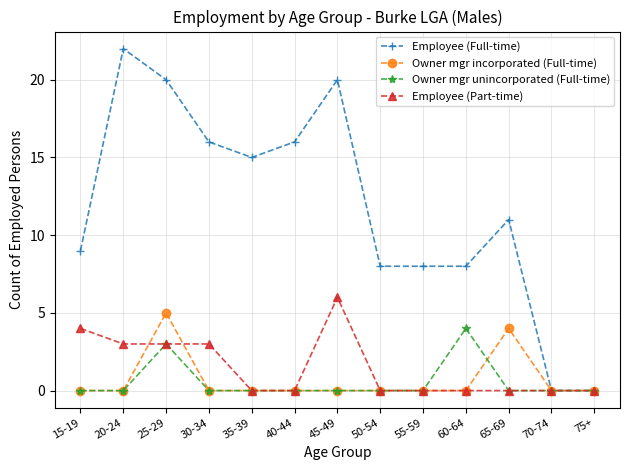

What is the difference between the maximum and minimum values in the Owner mgr incorporated (Full-time) series?

5